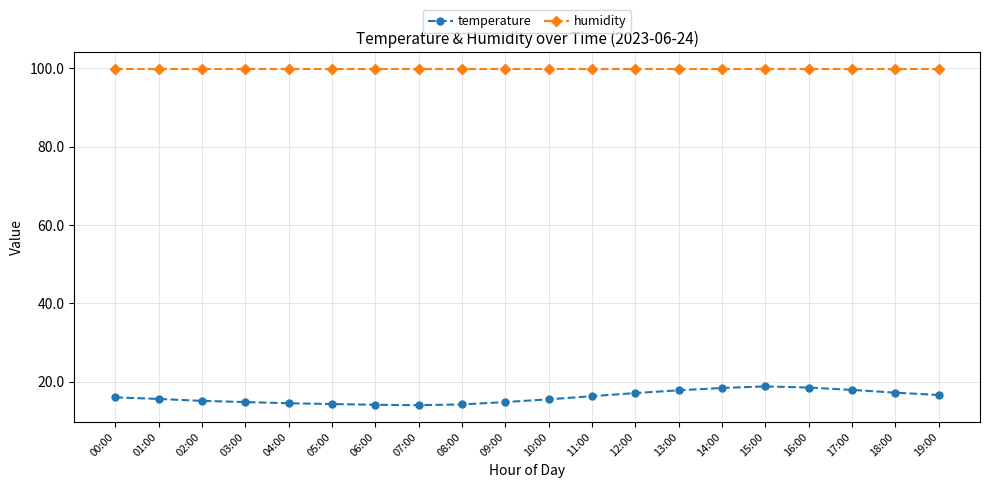

List the series in order of their peak value, highest first.

humidity, temperature